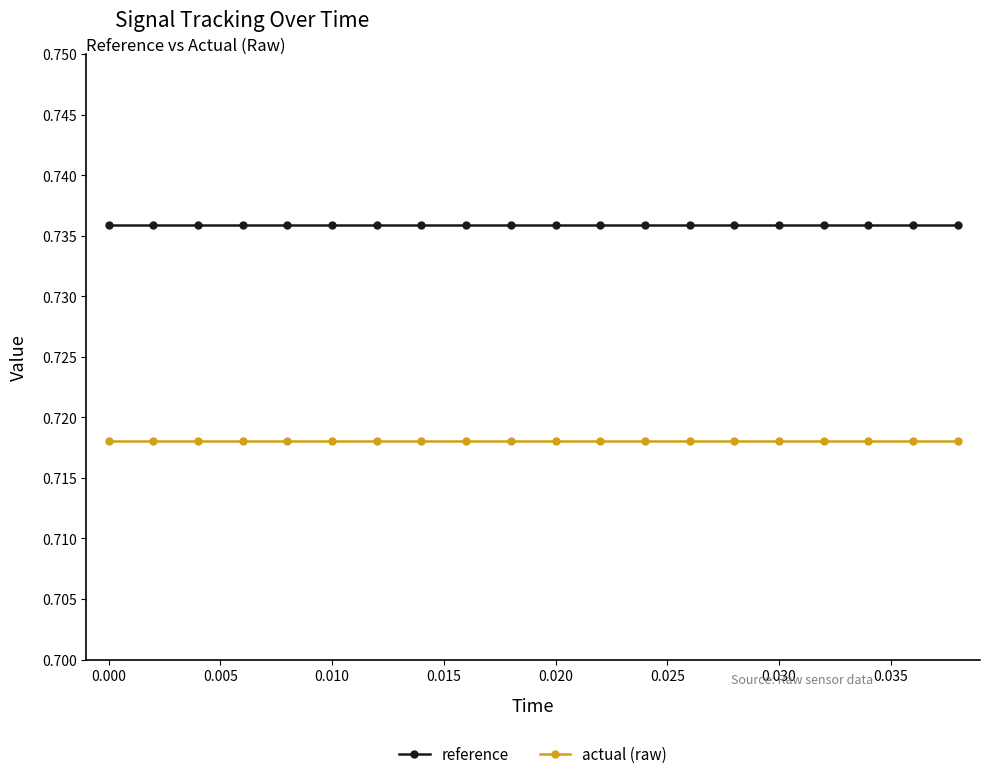

At how many categories does at least one series exceed 0?

20